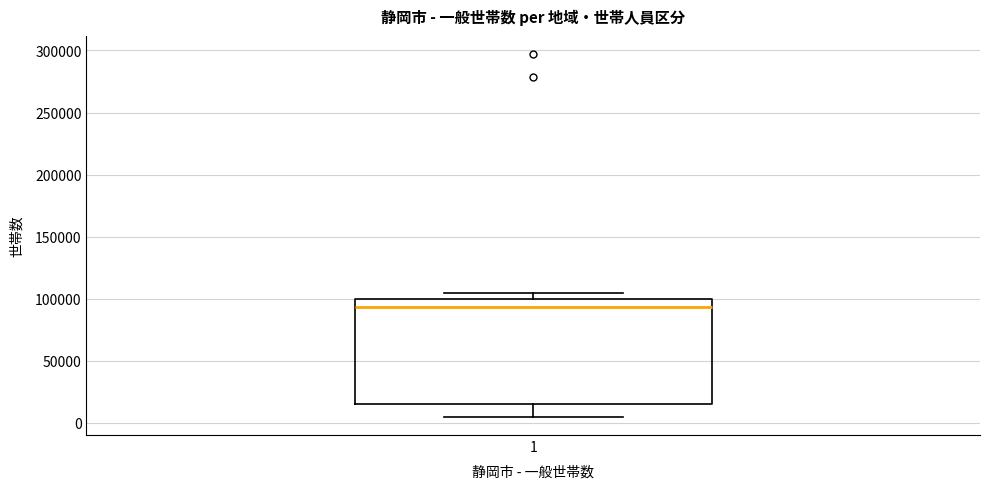

Transcribe this box plot: give where the median line is, the range the box spans, and where the two whiskers end, as read against the y-axis. The values are not printed on the chart, so give them approximately, as read against the axis.

median 95000, box 15000 to 100000, whiskers 5000 to 105000